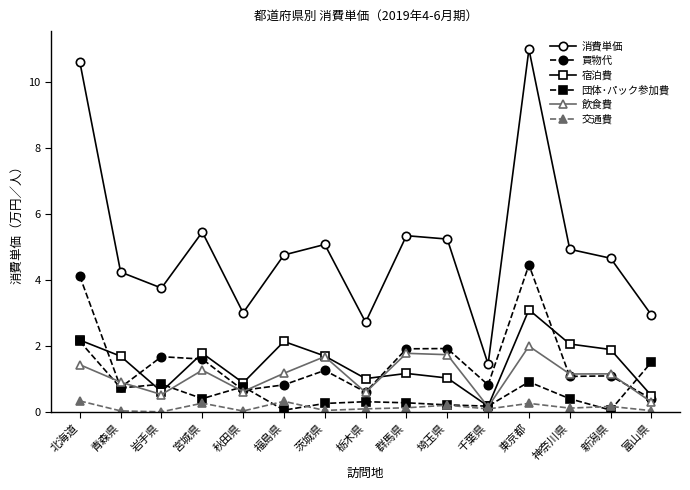

At how many categories does at least one series exceed 7?

2